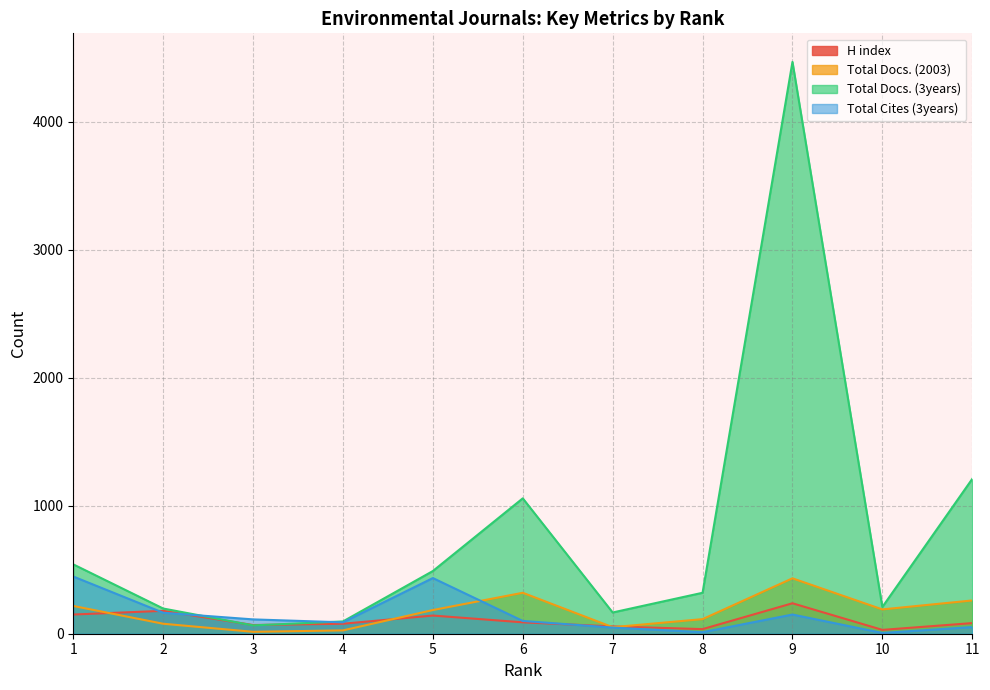

What is the maximum value for Total Docs. (2003)?

433